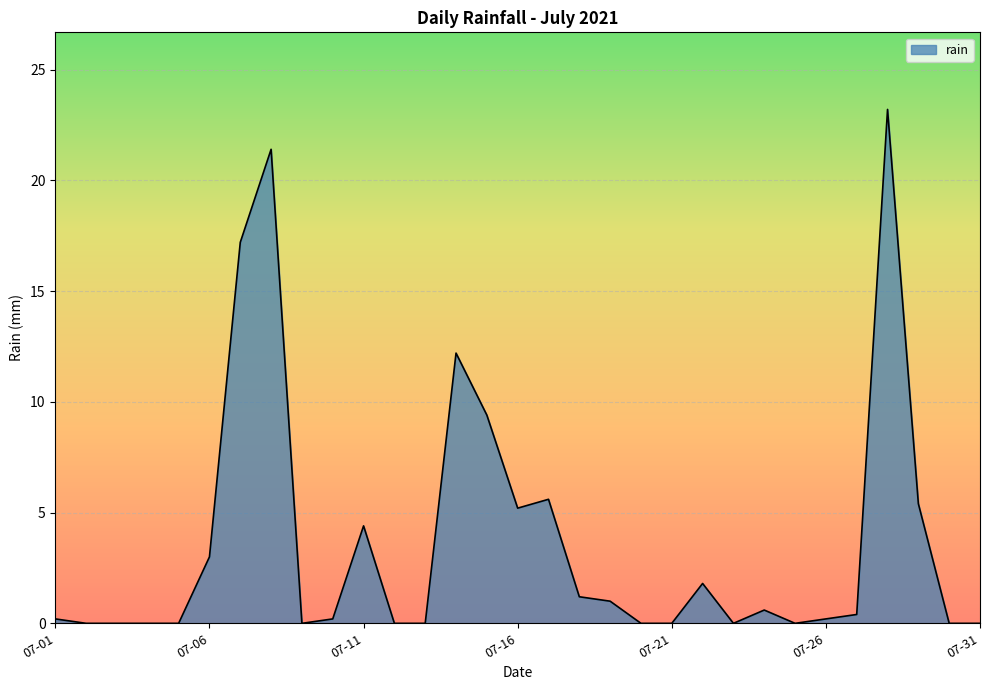

What is the maximum value shown in the chart?

23.2